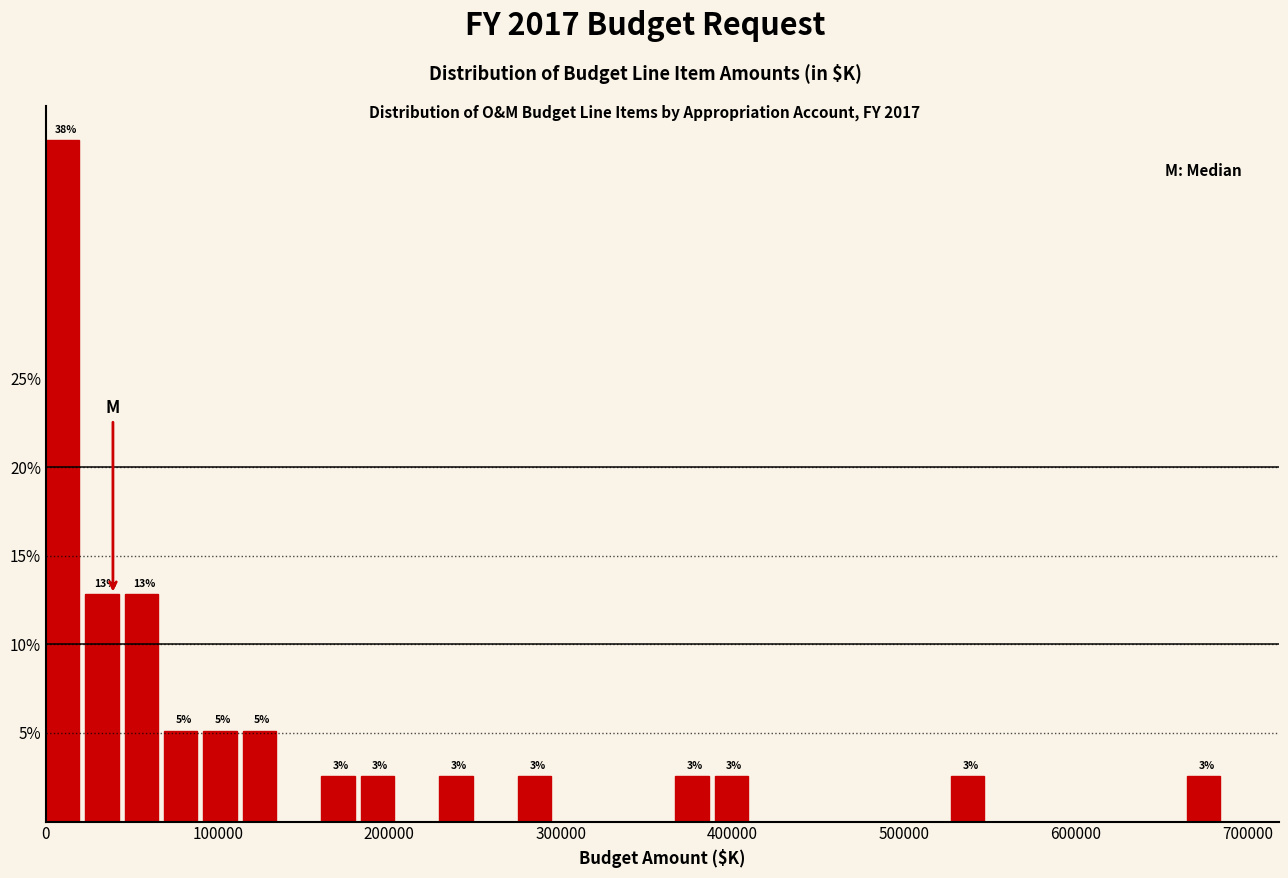

Read against the x-axis, roughly where is the centre of the tallest bar?

10000